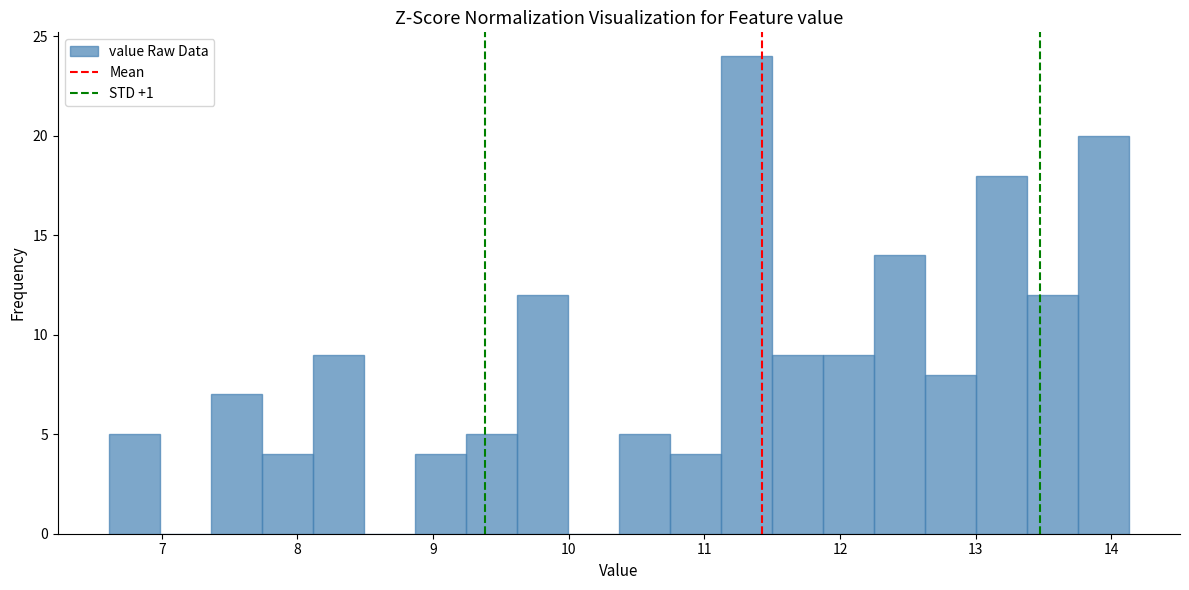

Read against the x-axis, roughly where is the centre of the tallest bar?

11.3